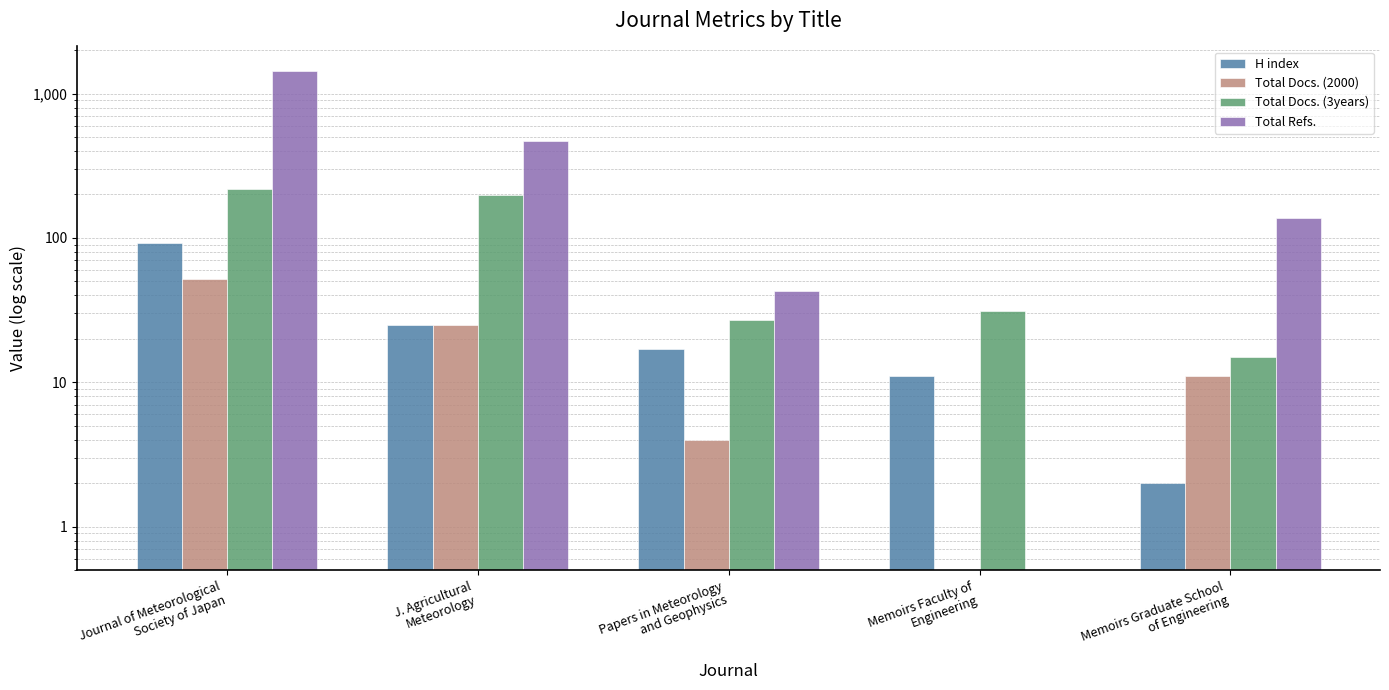

Which series changed the most between J. Agricultural
Meteorology and Memoirs Graduate School
of Engineering?

Total Refs.